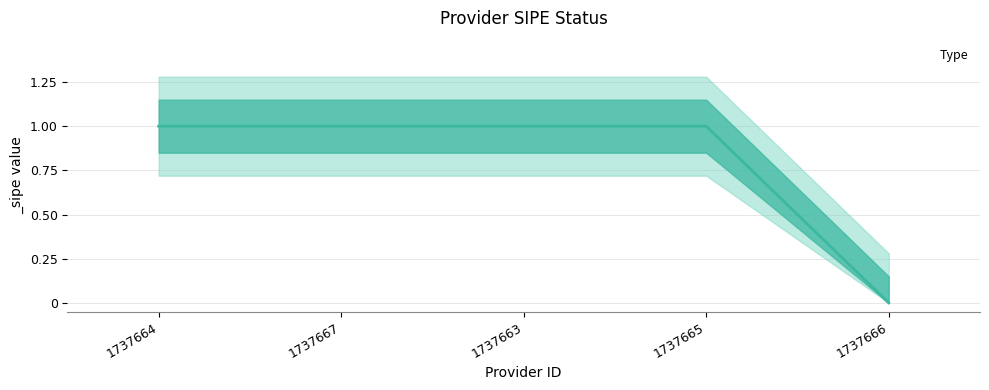

What position from the left is 1737666?

5